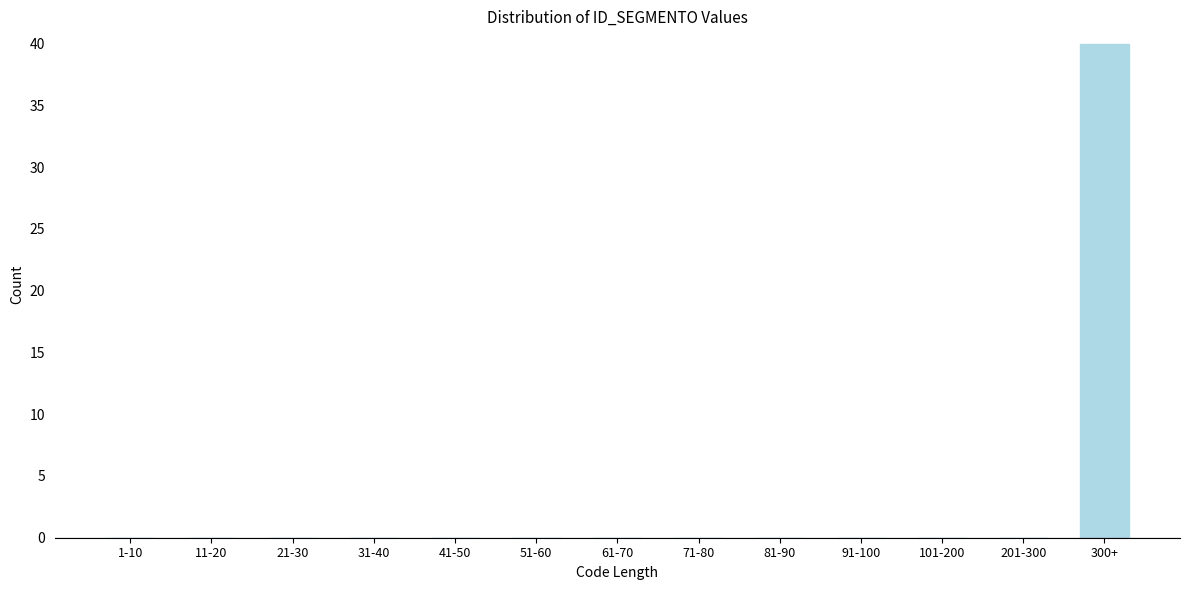

Reading left to right, list all the values displayed in this chart.

1-10=0	11-20=0	21-30=0	31-40=0	41-50=0	51-60=0	61-70=0	71-80=0	81-90=0	91-100=0	101-200=0	201-300=0	300+=40